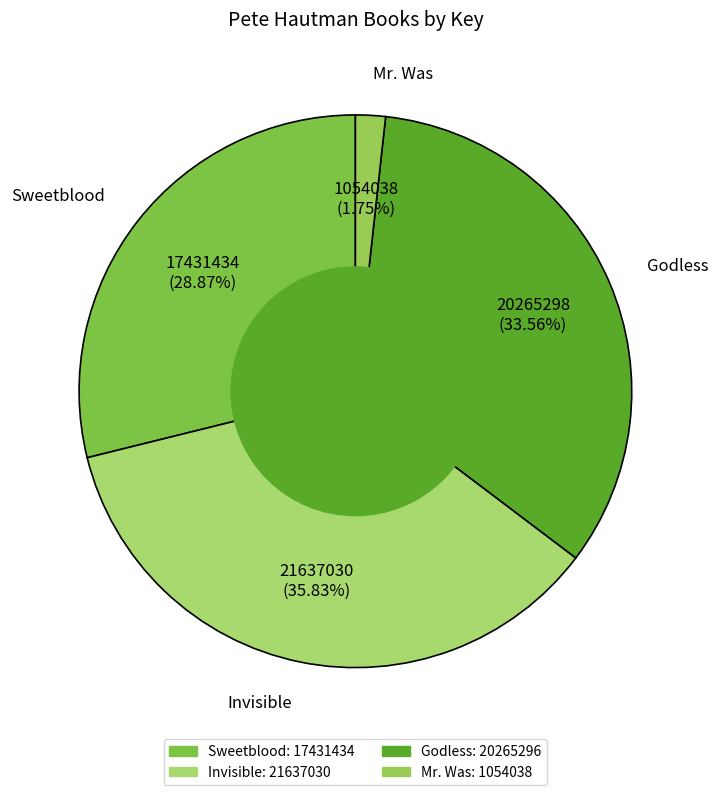

Approximately how many times larger is the value at Mr. Was compared to Sweetblood?

0.1